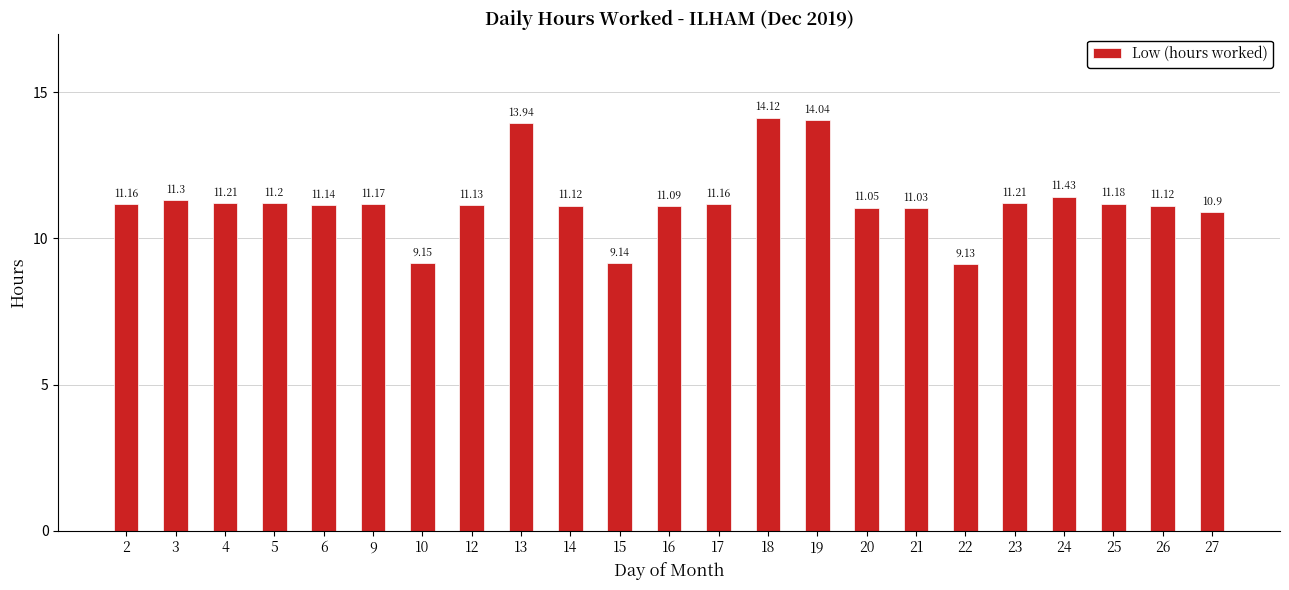

What is the difference between the second highest and minimum values?

4.9